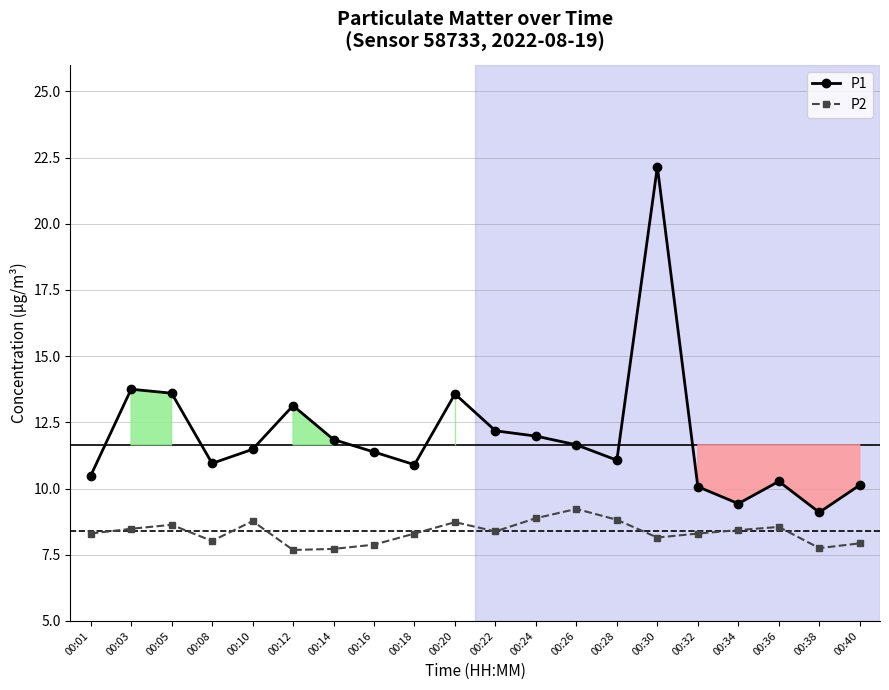

What is the difference between the second highest and second lowest values in the P2 series?

1.2